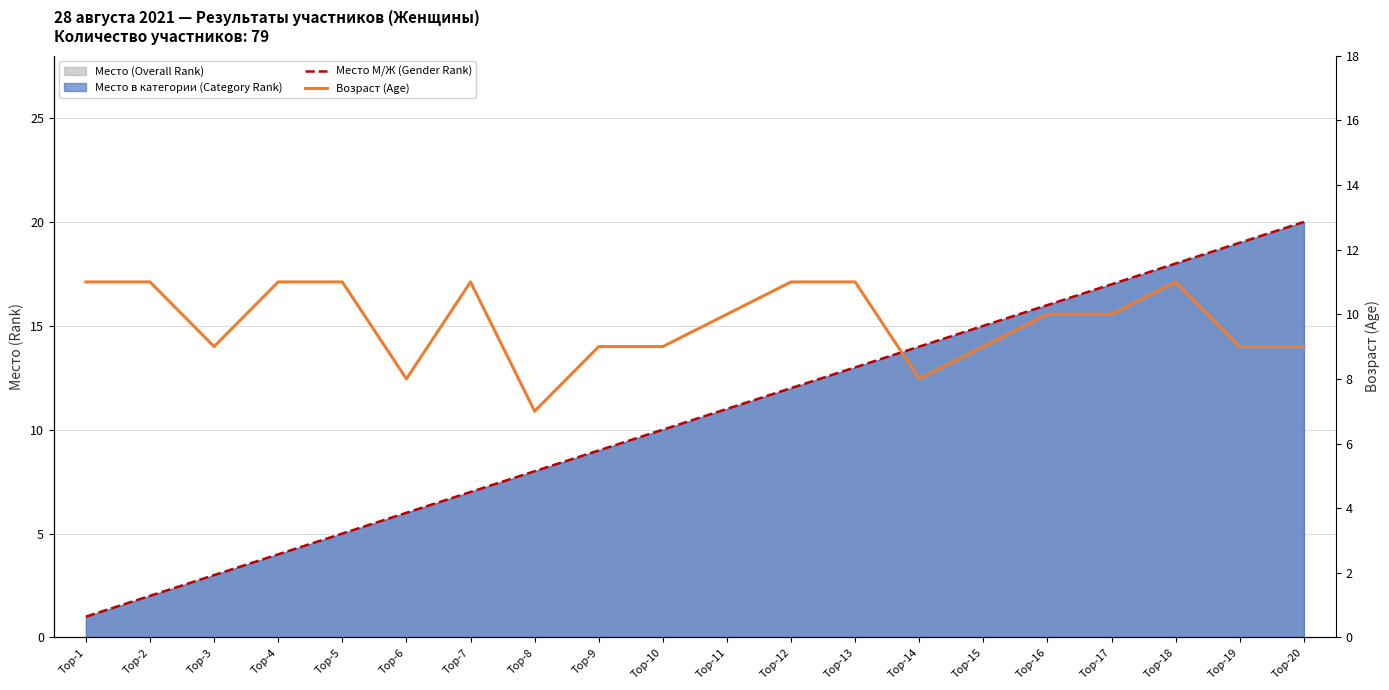

Is it true that Место М/Ж (Gender Rank) equals 6 at Top-6?

True